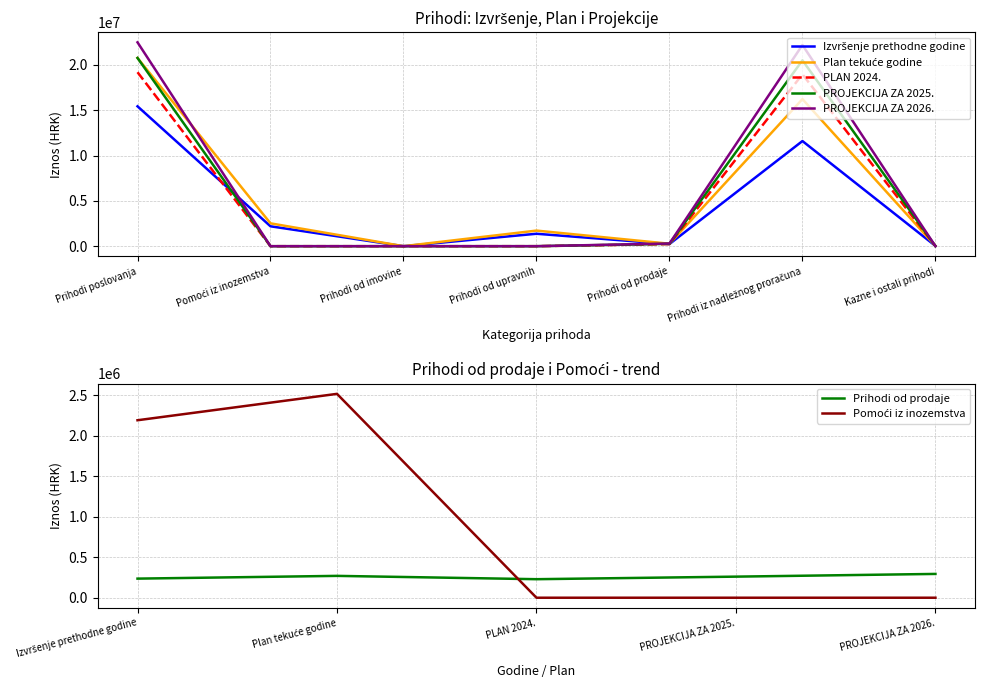

Which series has the largest range (max minus min)?

PROJEKCIJA ZA 2026.